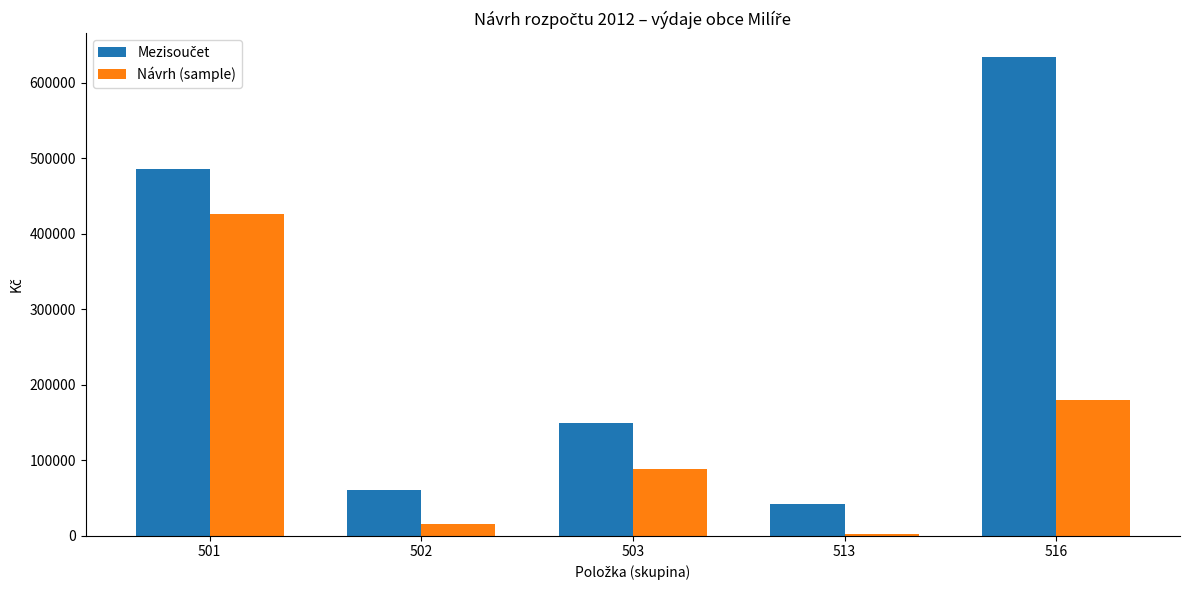

What is the value of the Návrh (sample) bar at the 2nd from the left?

15000